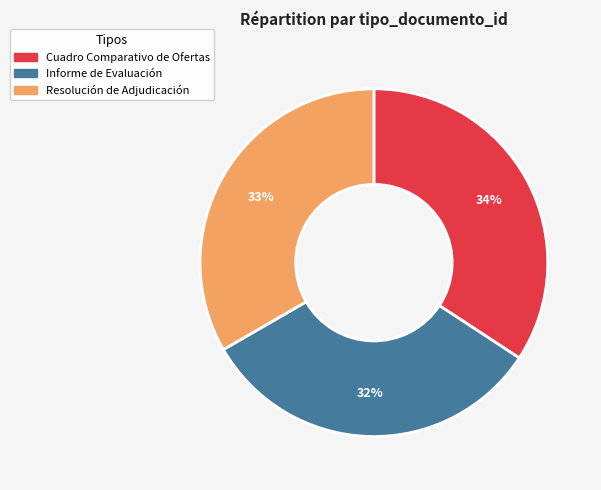

Do Resolución de Adjudicación and Informe de Evaluación together represent more than half of the pie?

Yes